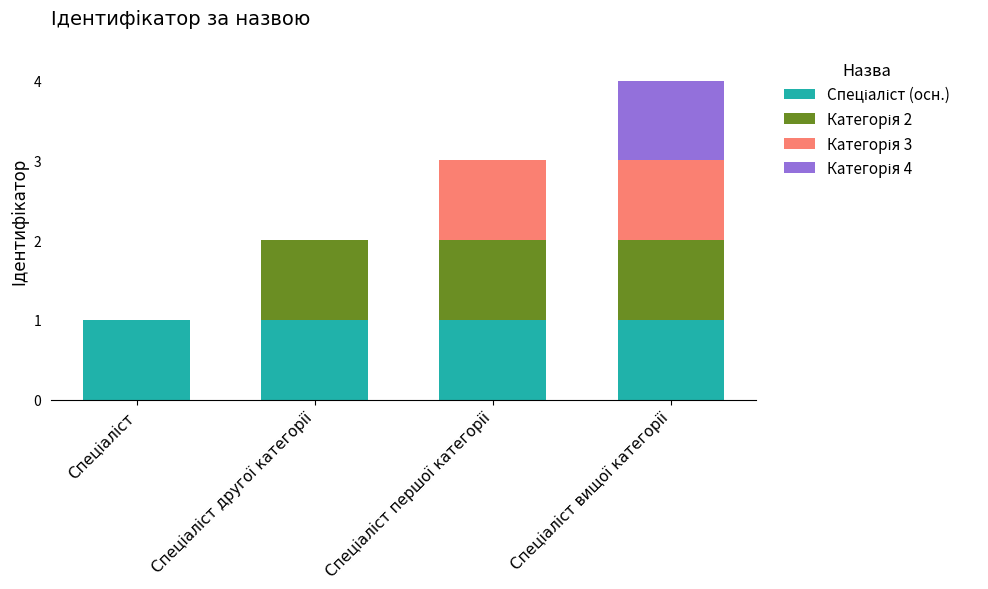

List the series in order of their peak value, highest first.

Спеціаліст (осн.), Категорія 2, Категорія 3, Категорія 4